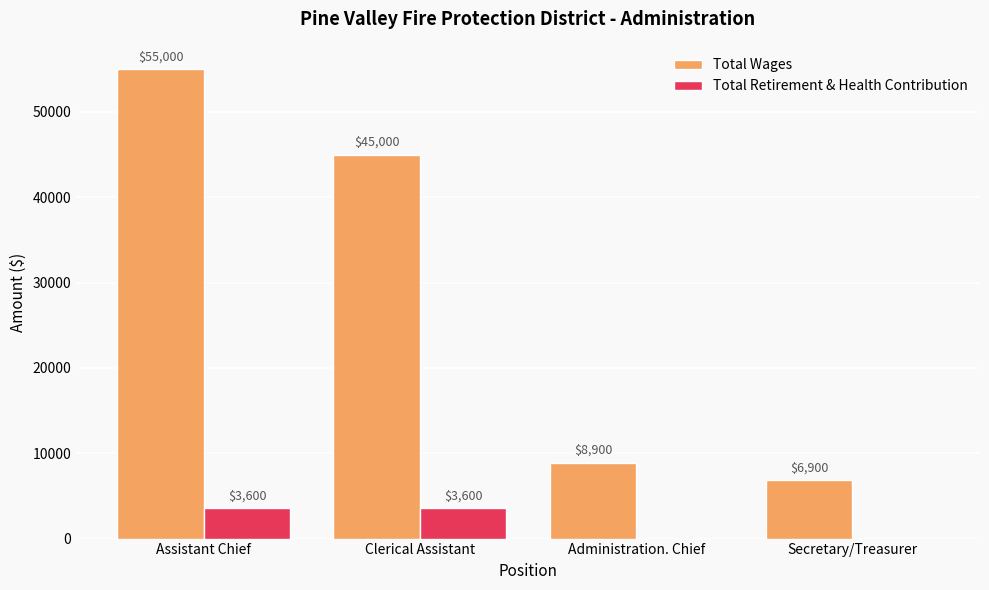

What is the average value of the Total Retirement & Health Contribution series?

1800